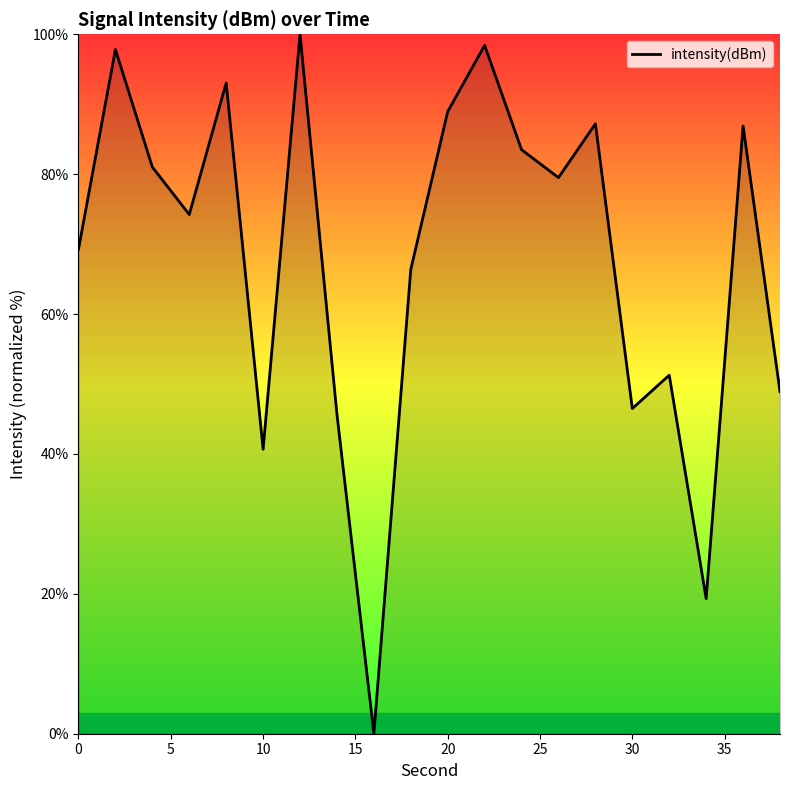

What is the greatest value displayed?

100.0